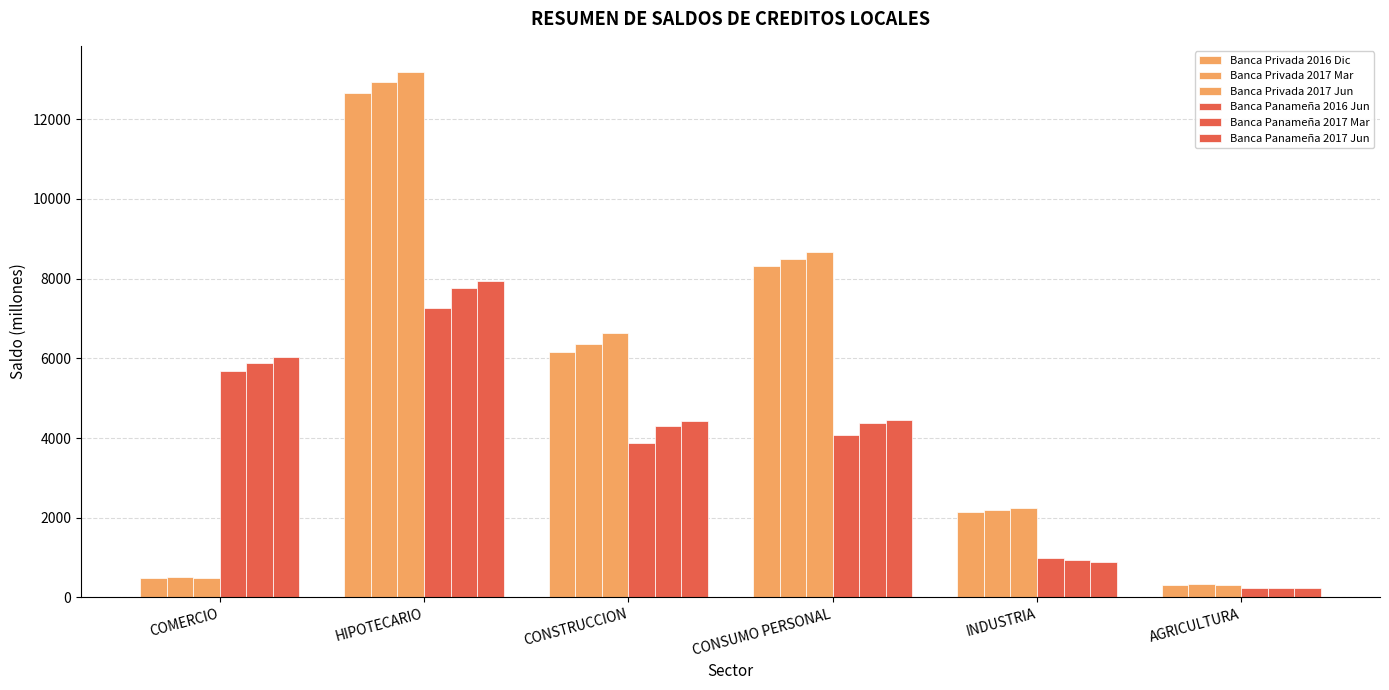

How many bars are there in each group?

6